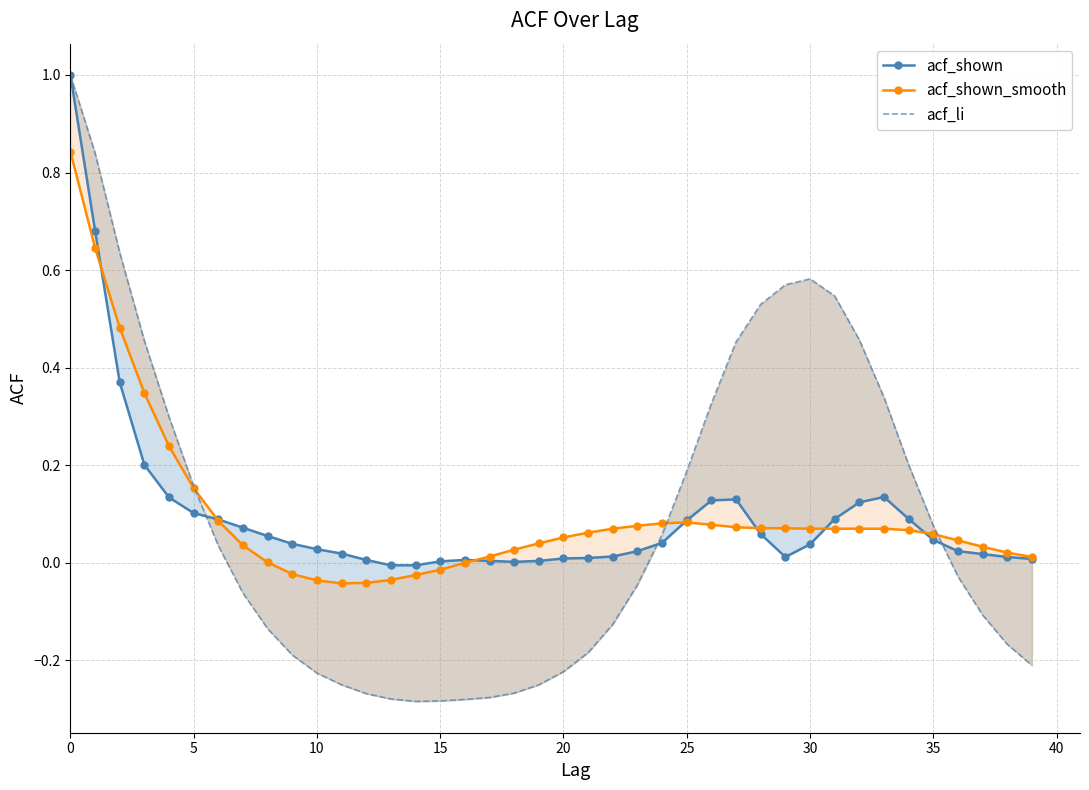

How many positive values does the acf_li series have?

19